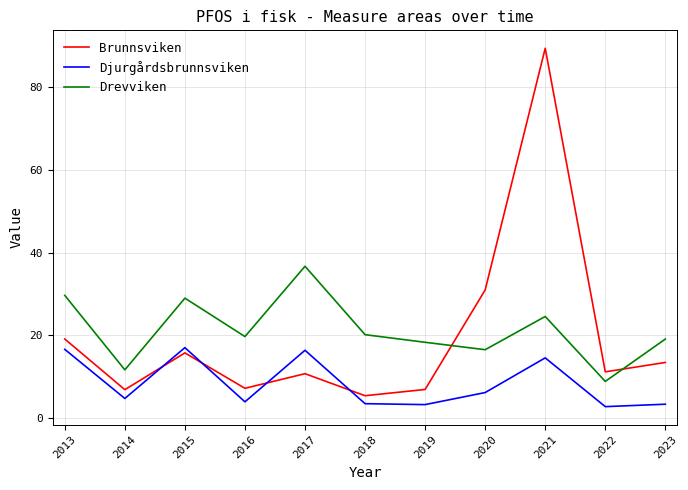

What is the maximum value for Djurgårdsbrunnsviken?

17.1